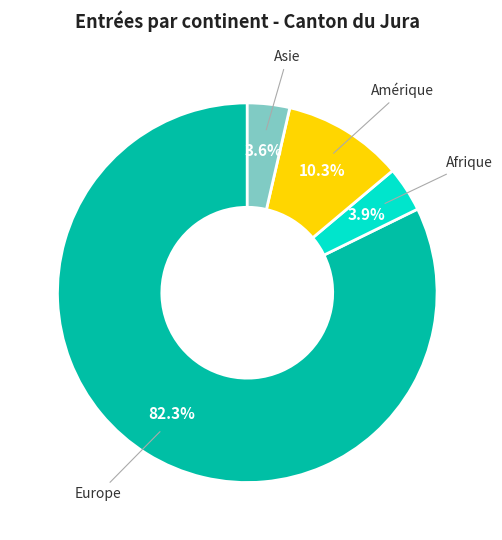

Is there any slice that represents more than half of the pie?

Yes